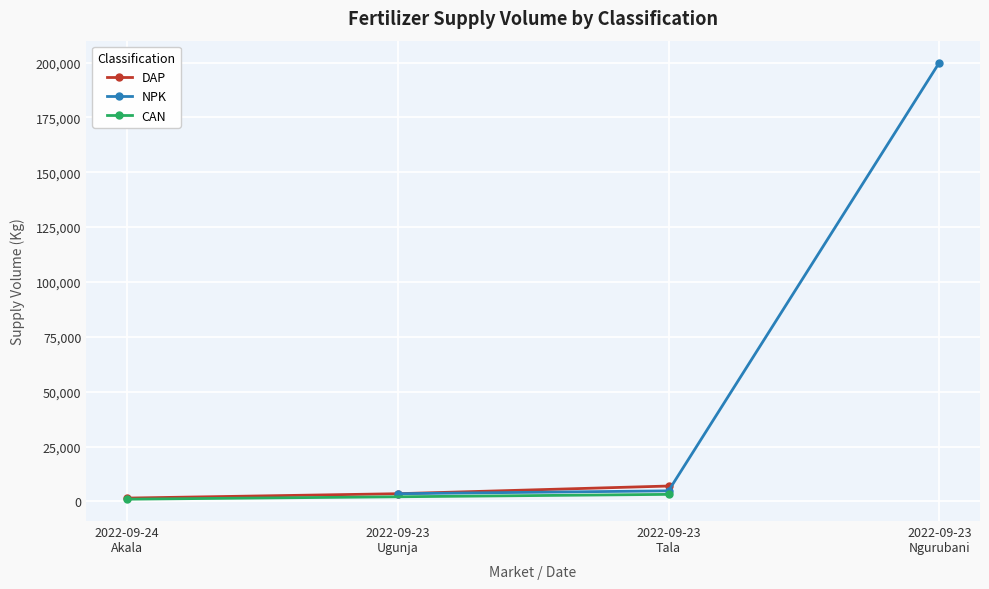

What is the maximum value for DAP?

7000